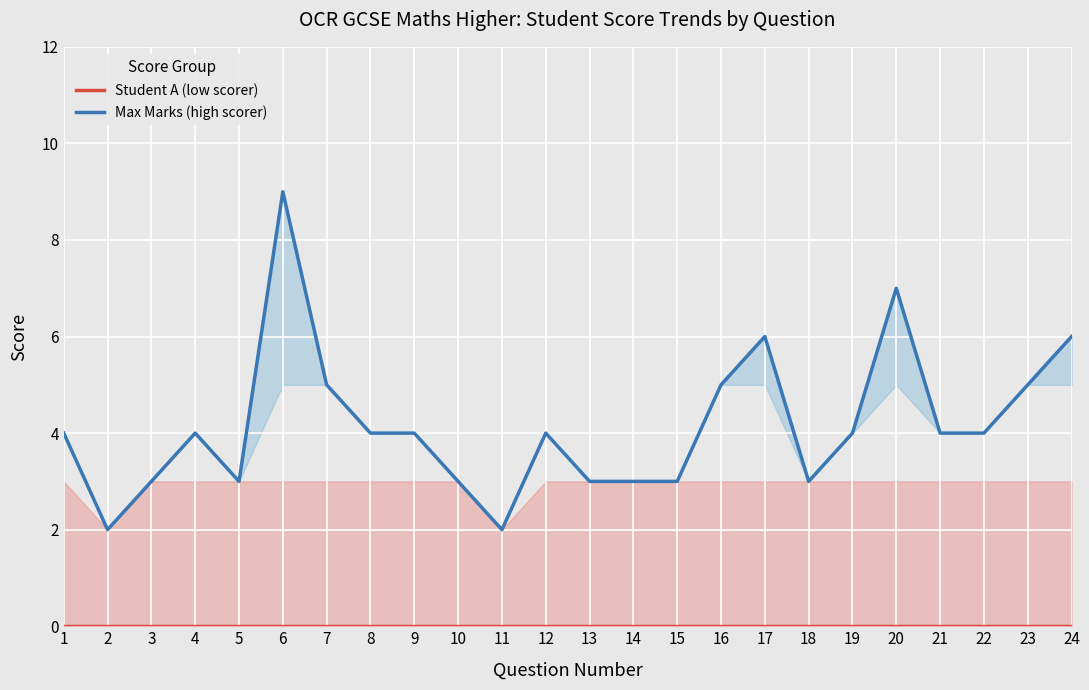

Reading right to left, extract all data points from this chart.

Student A (low scorer): 0	0	0	0	0	0	0	0	0	0	0	0	0	0	0	0	0	0	0	0	0	0	0	0
Max Marks (high scorer): 6	5	4	4	7	4	3	6	5	3	3	3	4	2	3	4	4	5	9	3	4	3	2	4